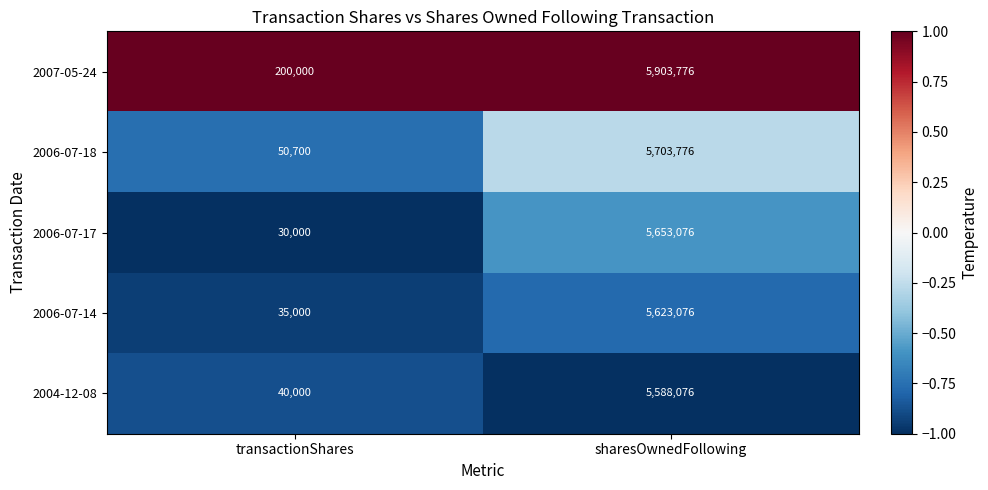

At which label does 2007-05-24 reach its peak?

sharesOwnedFollowing